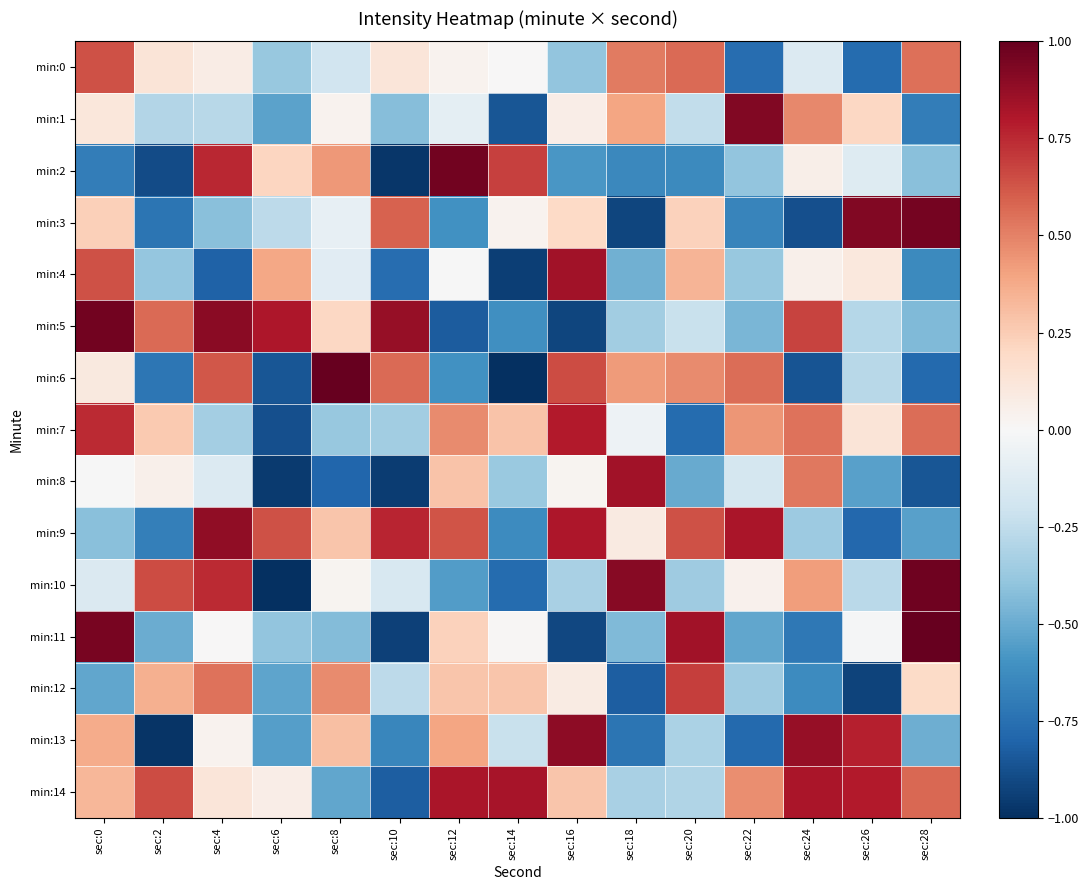

At which category does the chart reach its peak across all series?

sec:8